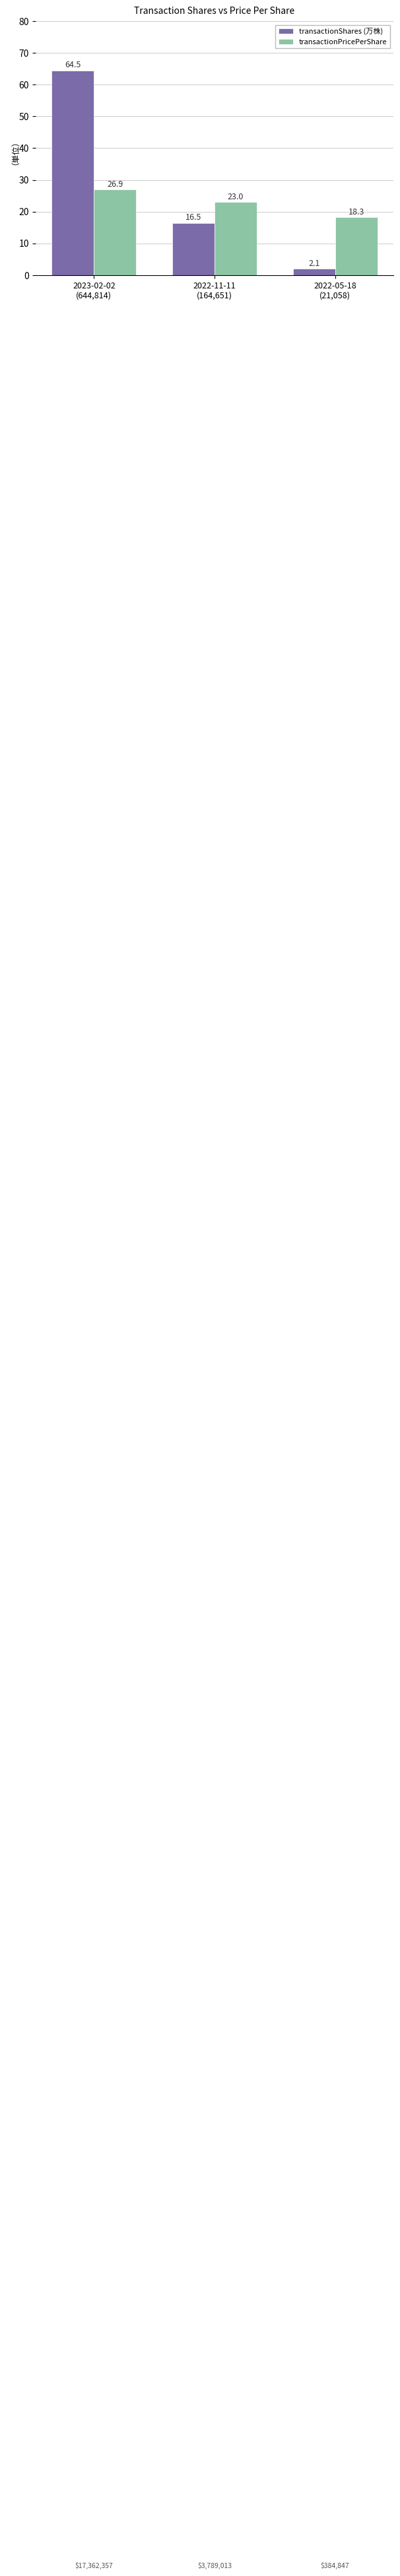

True or false: transactionPricePerShare has a value of 13.1 at 2022-11-11
(164,651).

False